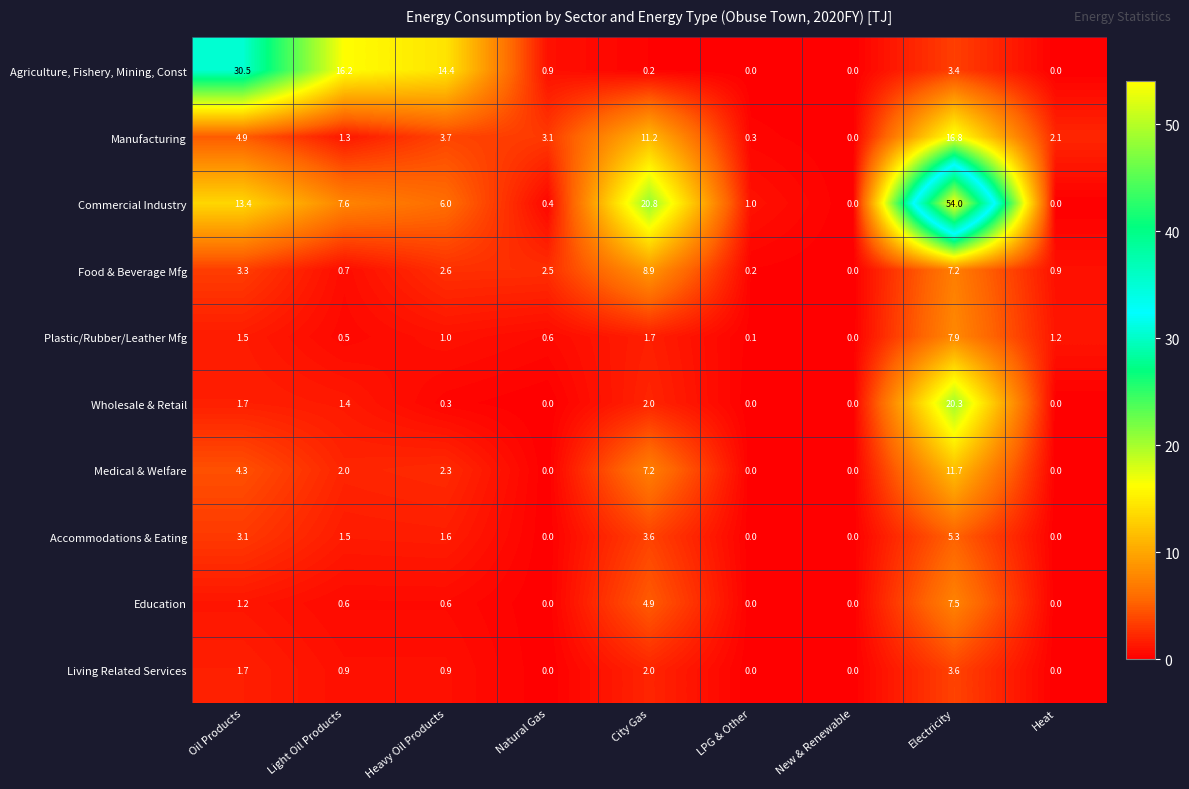

What is the total value across all series at Electricity?

137.7